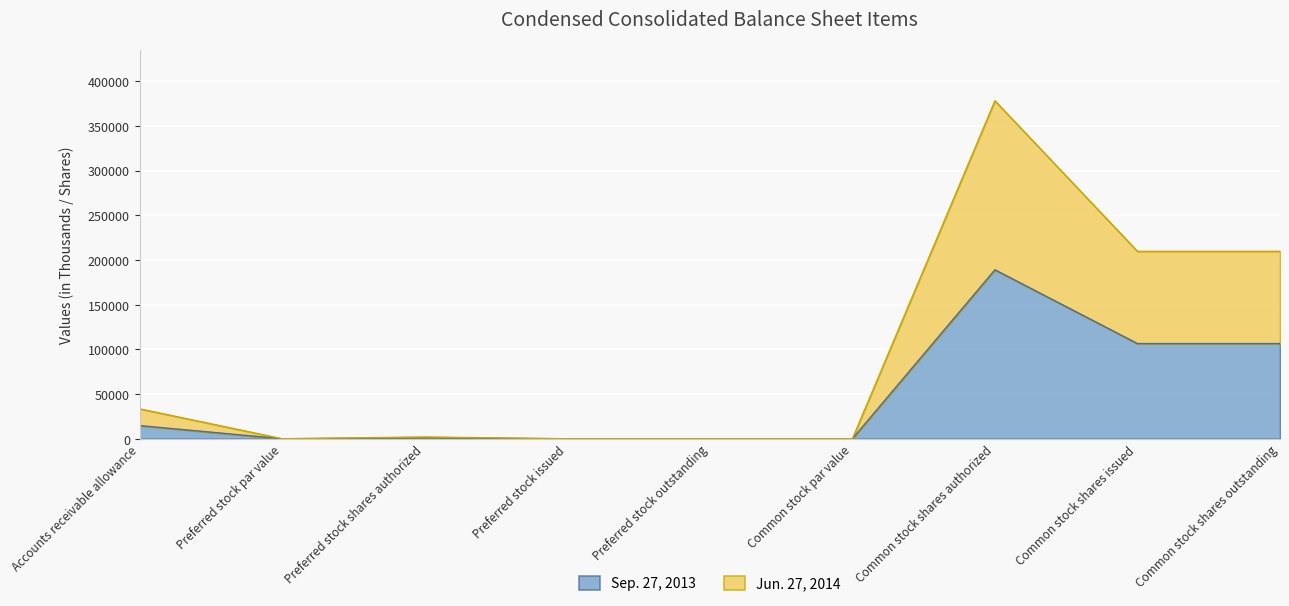

Where does the Jun. 27, 2014 series first go above 2000?

Accounts receivable allowance